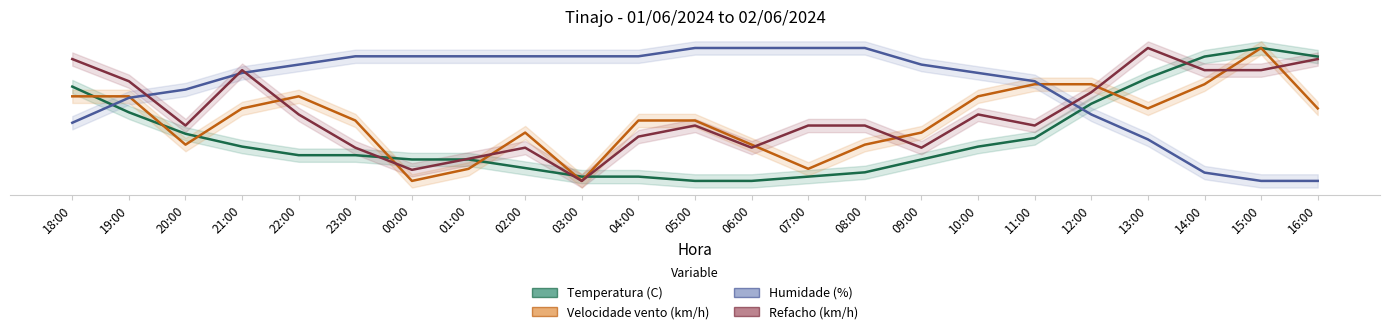

What is the difference between the maximum and minimum values in the Velocidade vento (km/h) series?

30.0